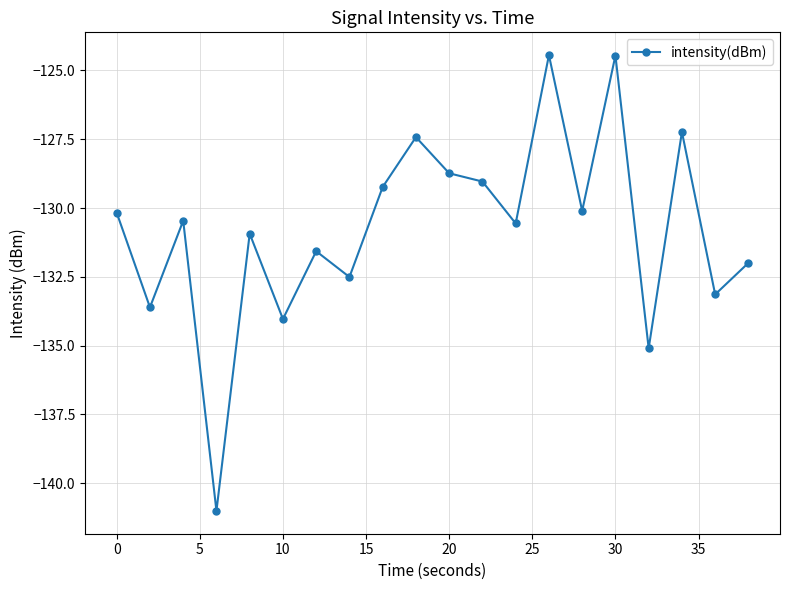

What is the difference between the maximum and minimum values?

16.6